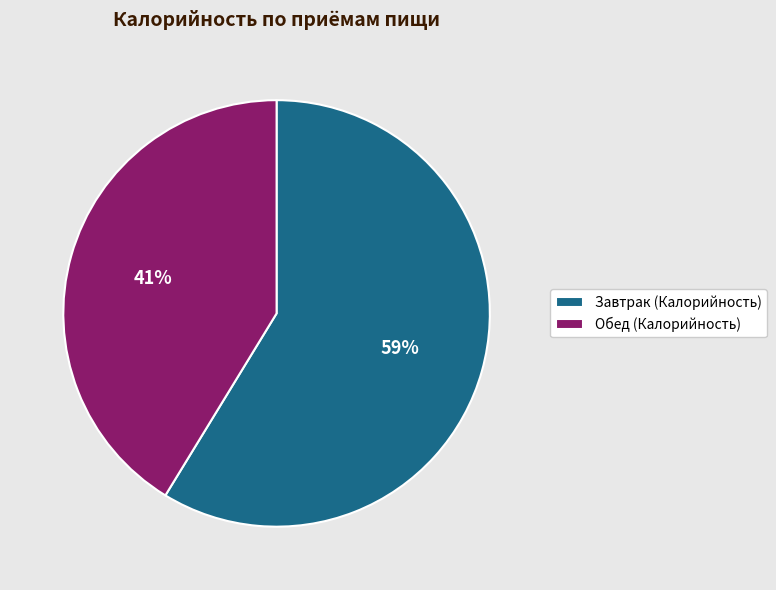

To the nearest percent, what portion does Завтрак represent?

59%